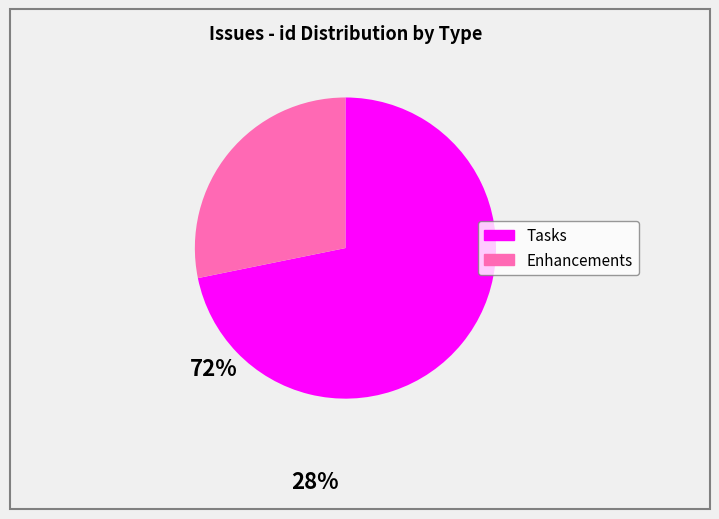

Does any single category account for the majority?

Yes